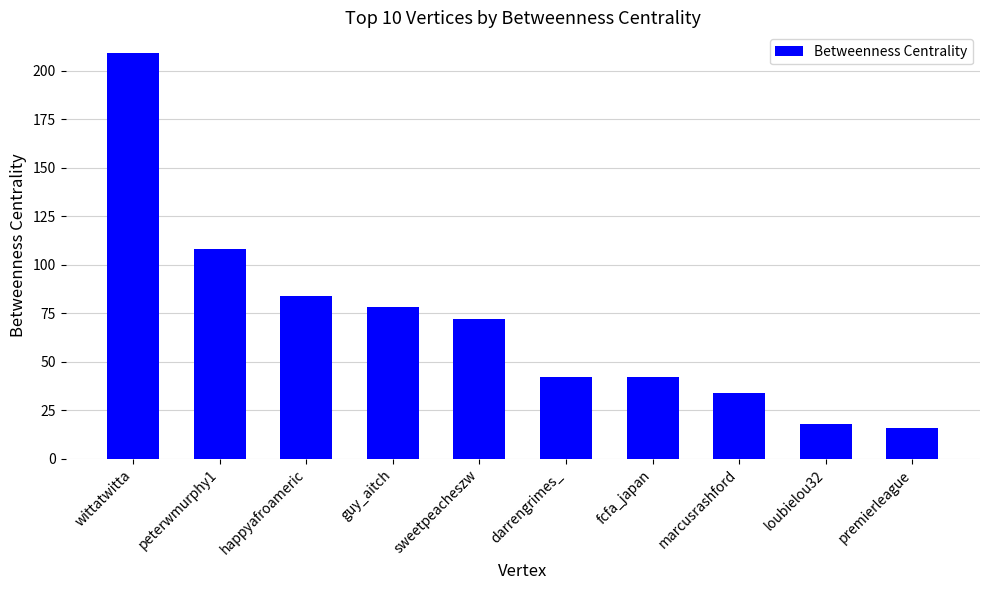

What is the label of the 6th bar from the right?

sweetpeacheszw